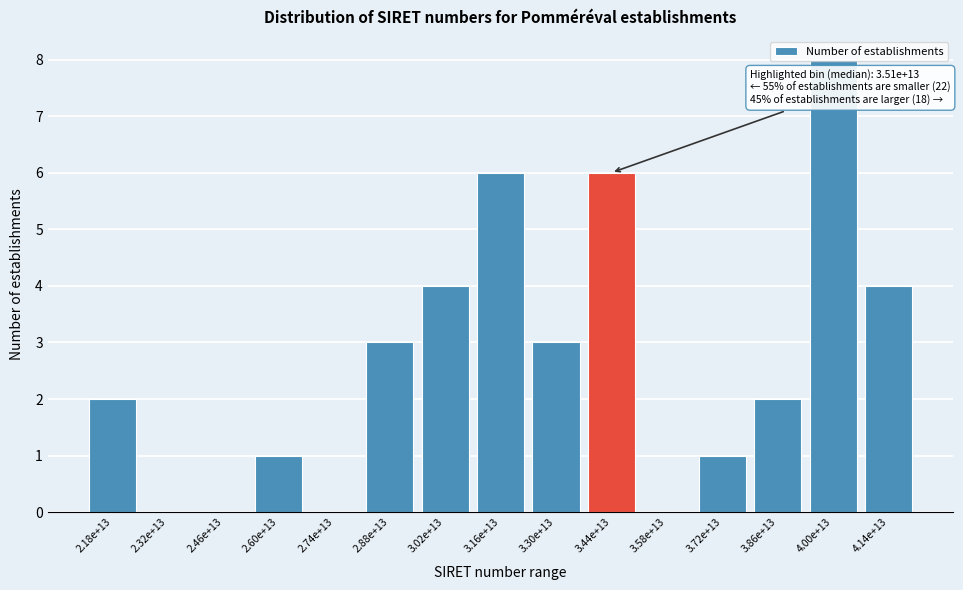

The value at 3.58e+13 is -4. True or false?

False